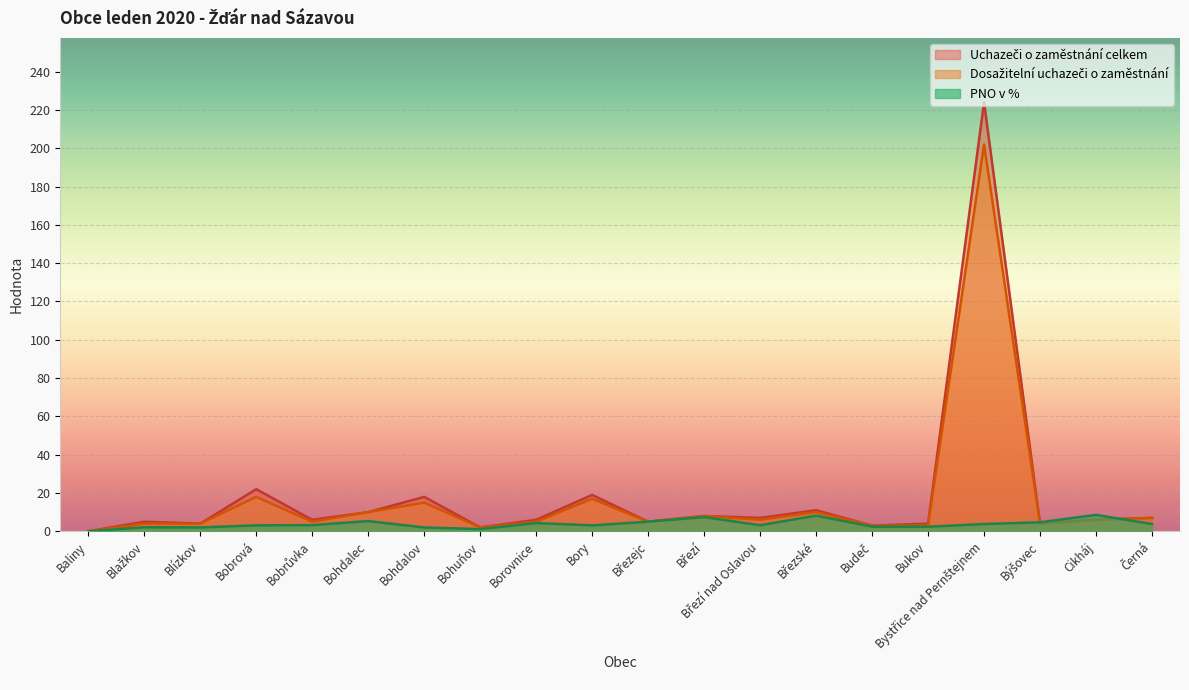

Between Býšovec and Bobrůvka, which is larger?

Bobrůvka